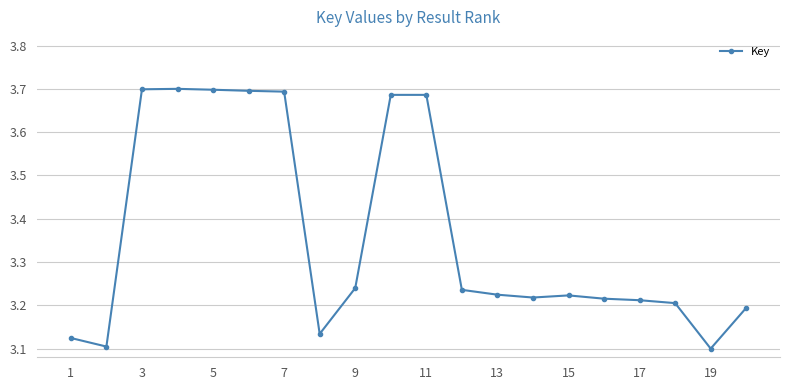

How many lines are shown in the chart?

1